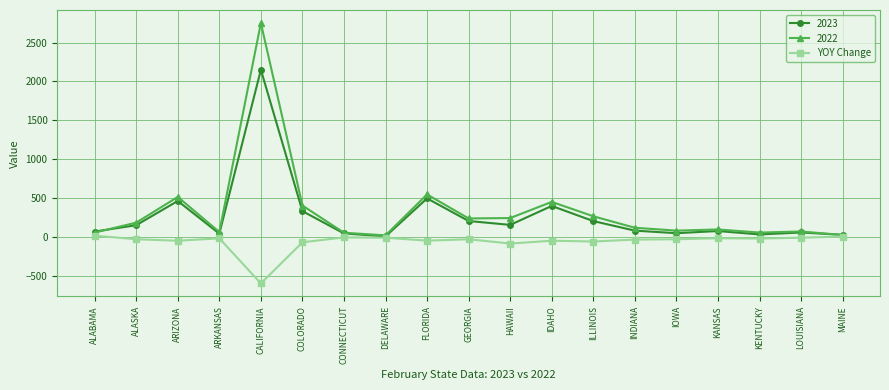

At which category is the sum across all series the highest?

CALIFORNIA